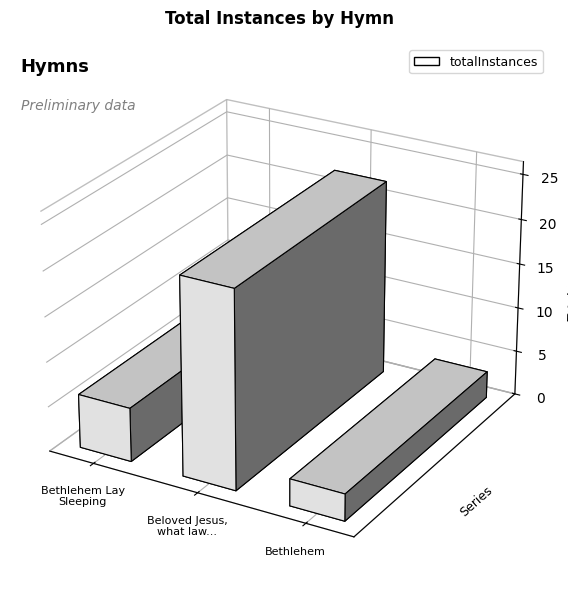

How many values are below 6?

1